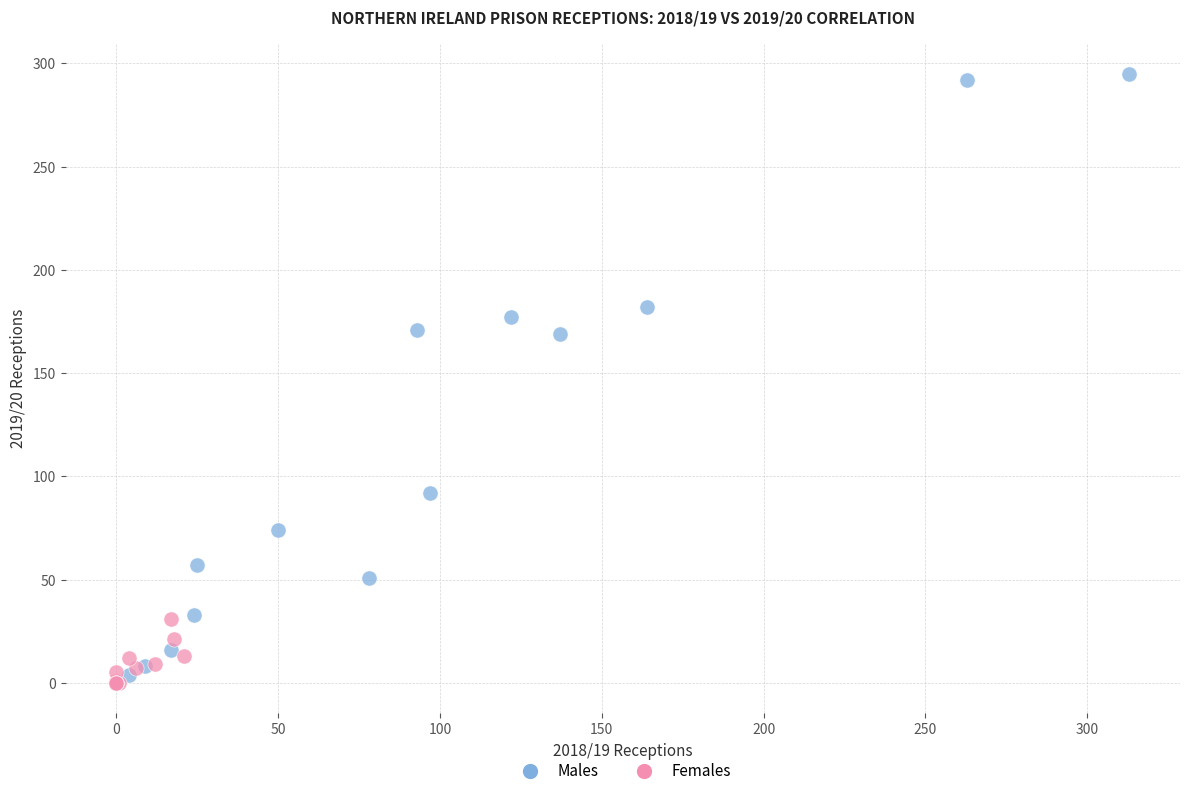

Which series reaches the maximum Y coordinate?

Males